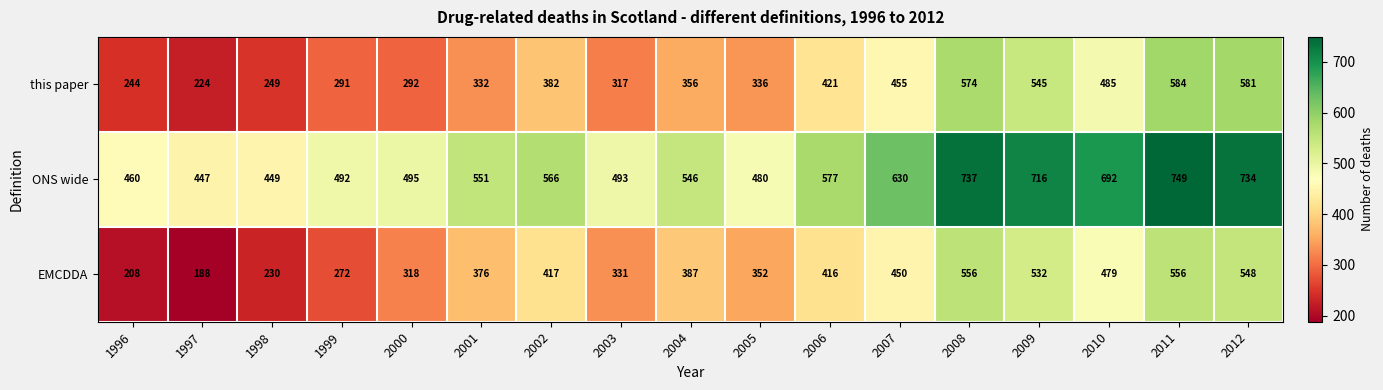

What value does the EMCDDA series have at 2009?

532